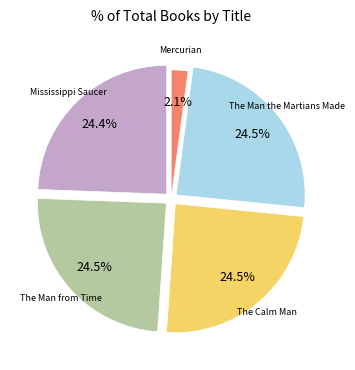

Does any single category account for the majority?

No